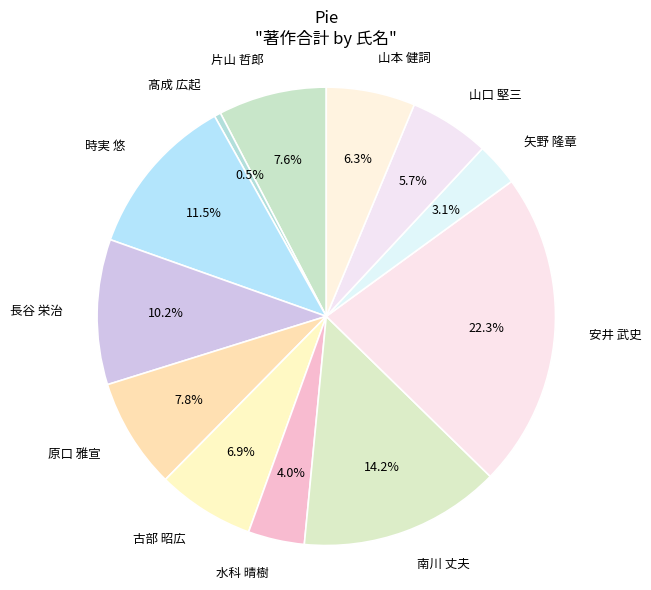

The 水科 晴樹 slice represents 4% of the pie. True or false?

True